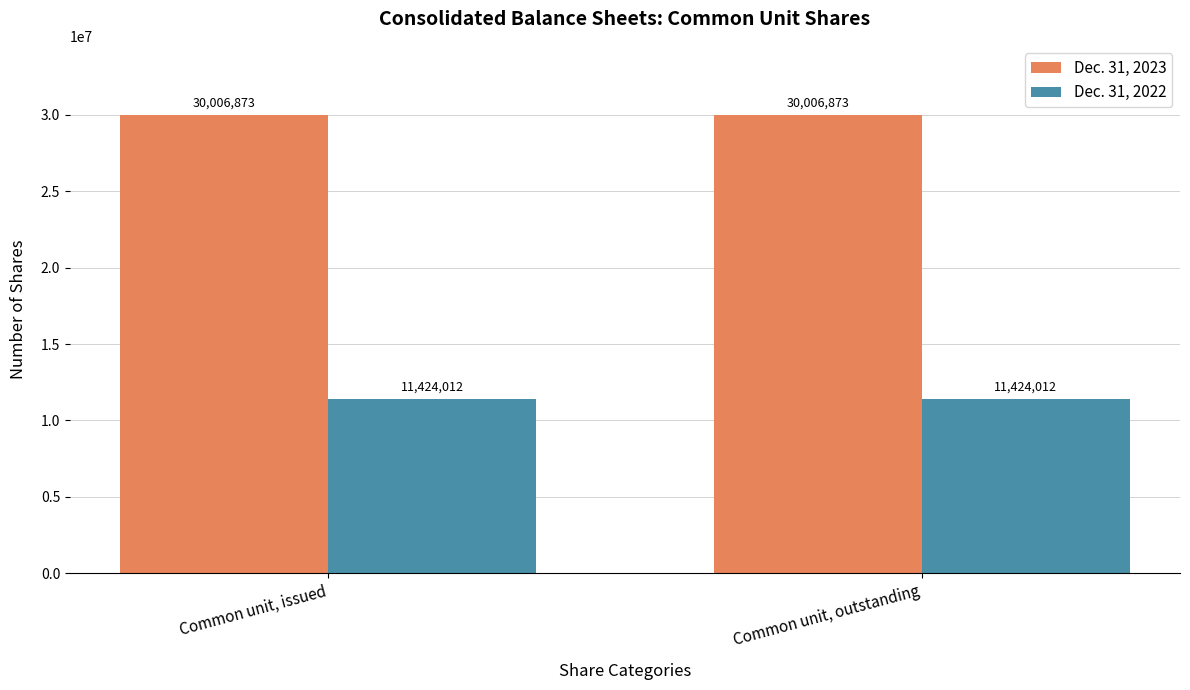

What is the difference between the highest and lowest values at Common unit, outstanding?

18582861